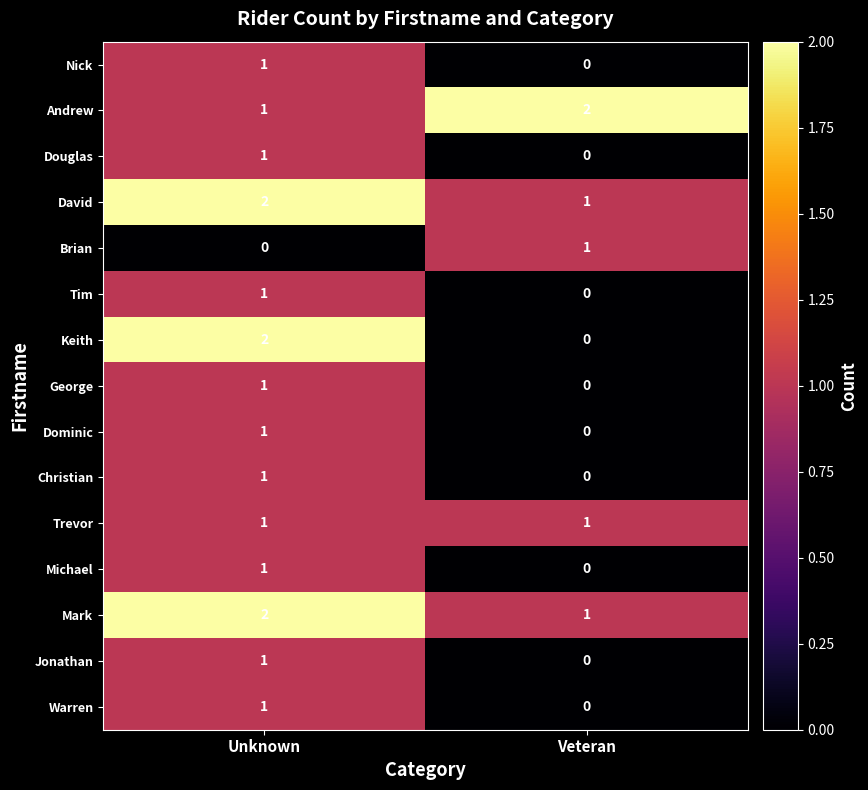

At which category is the sum across all series the highest?

Unknown